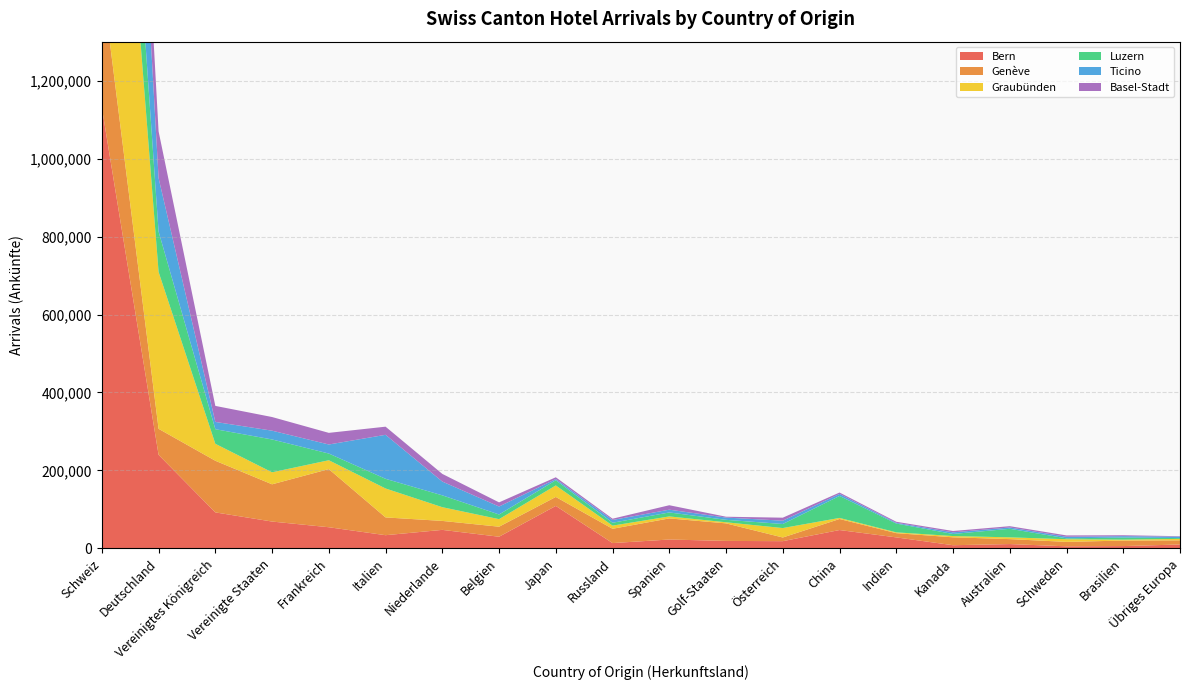

Reading left to right, what are all the values shown in this chart?

Bern: Schweiz=1131114	Deutschland=240062	Vereinigtes Königreich=92412	Vereinigte Staaten=68920	Frankreich=54322	Italien=33913	Niederlande=47551	Belgien=29959	Japan=109014	Russland=13700	Spanien=22831	Golf-Staaten=19236	Österreich=18593	China=47136	Indien=28278	Kanada=8209	Australien=11149	Schweden=5363	Brasilien=5997	Übriges Europa=10067
Genève: Schweiz=330005	Deutschland=66786	Vereinigtes Königreich=132481	Vereinigte Staaten=95544	Frankreich=149139	Italien=45613	Niederlande=22993	Belgien=25743	Japan=23007	Russland=36680	Spanien=54145	Golf-Staaten=45010	Österreich=9440	China=28308	Indien=10887	Kanada=20261	Australien=12721	Schweden=11424	Brasilien=14111	Übriges Europa=10593
Graubünden: Schweiz=1098408	Deutschland=402536	Vereinigtes Königreich=43496	Vereinigte Staaten=30776	Frankreich=22748	Italien=74202	Niederlande=35204	Belgien=19365	Japan=29542	Russland=8077	Spanien=5071	Golf-Staaten=2815	Österreich=24189	China=2765	Indien=2027	Kanada=3260	Australien=4540	Schweden=6785	Brasilien=2417	Übriges Europa=3730
Luzern: Schweiz=343049	Deutschland=103513	Vereinigtes Königreich=37453	Vereinigte Staaten=84256	Frankreich=17192	Italien=24836	Niederlande=30389	Belgien=11997	Japan=13293	Russland=7367	Spanien=10225	Golf-Staaten=6282	Österreich=10431	China=56368	Indien=22600	Kanada=5333	Australien=21915	Schweden=2327	Brasilien=5303	Übriges Europa=2144
Ticino: Schweiz=627912	Deutschland=137301	Vereinigtes Königreich=18645	Vereinigte Staaten=22547	Frankreich=23186	Italien=112899	Niederlande=35373	Belgien=20435	Japan=3026	Russland=7138	Spanien=7111	Golf-Staaten=5774	Österreich=8514	China=5205	Indien=1933	Kanada=4130	Australien=3394	Schweden=3997	Brasilien=3606	Übriges Europa=3742
Basel-Stadt: Schweiz=179158	Deutschland=119758	Vereinigtes Königreich=41116	Vereinigte Staaten=35013	Frankreich=29846	Italien=20828	Niederlande=19619	Belgien=10605	Japan=4624	Russland=3269	Spanien=11402	Golf-Staaten=2180	Österreich=7670	China=3578	Indien=2655	Kanada=3510	Australien=3331	Schweden=3427	Brasilien=2367	Übriges Europa=1056